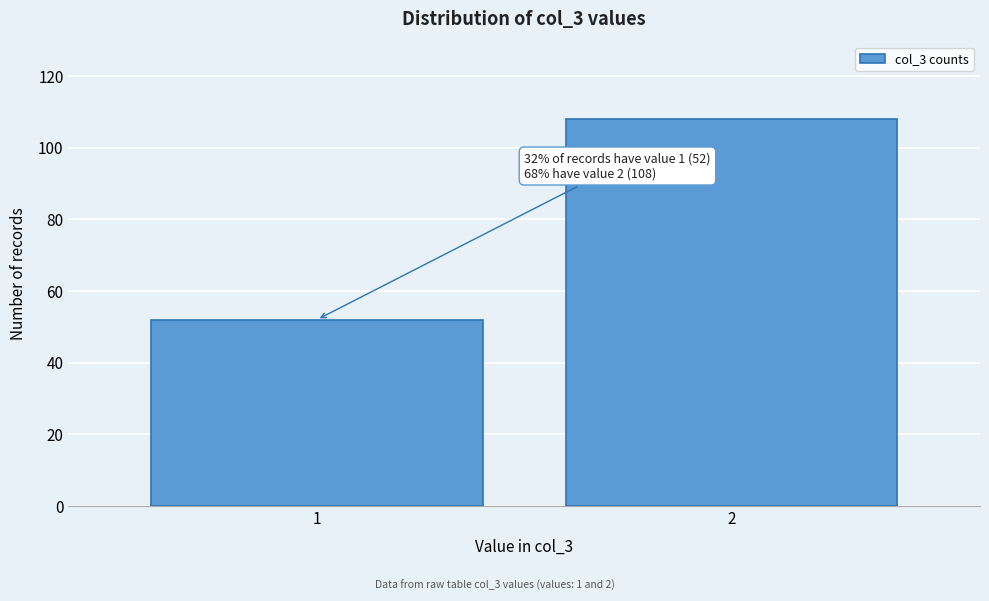

Reading left to right, list all the values displayed in this chart.

52	108